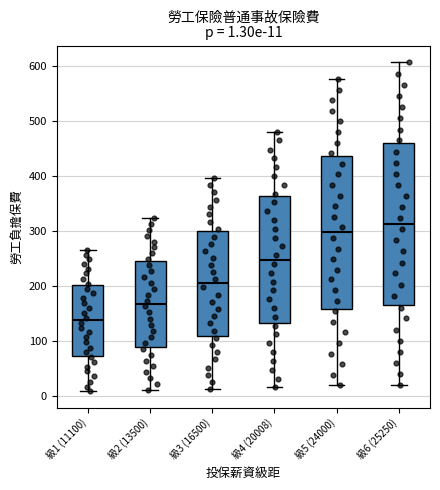

Which box's median line is the lowest?

級1 (11100)